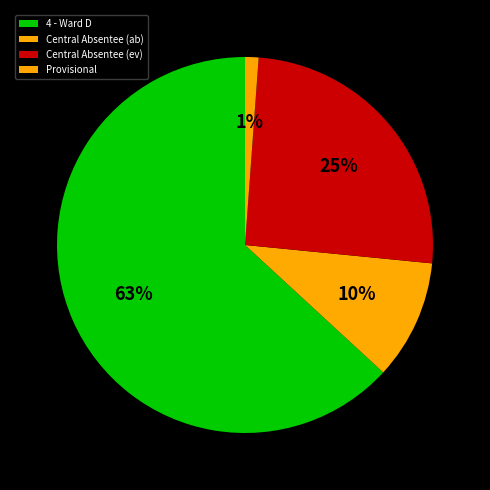

What percentage is the 4 - Ward D slice, to the nearest percent?

63%